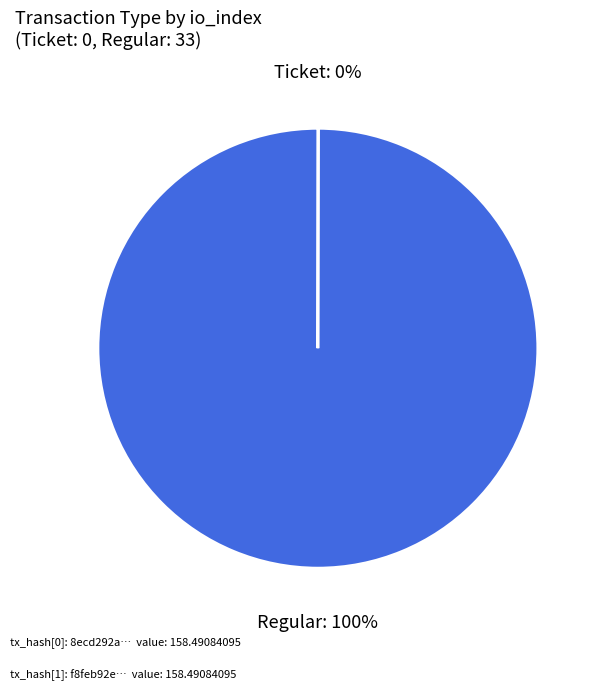

What is the majority slice?

Regular